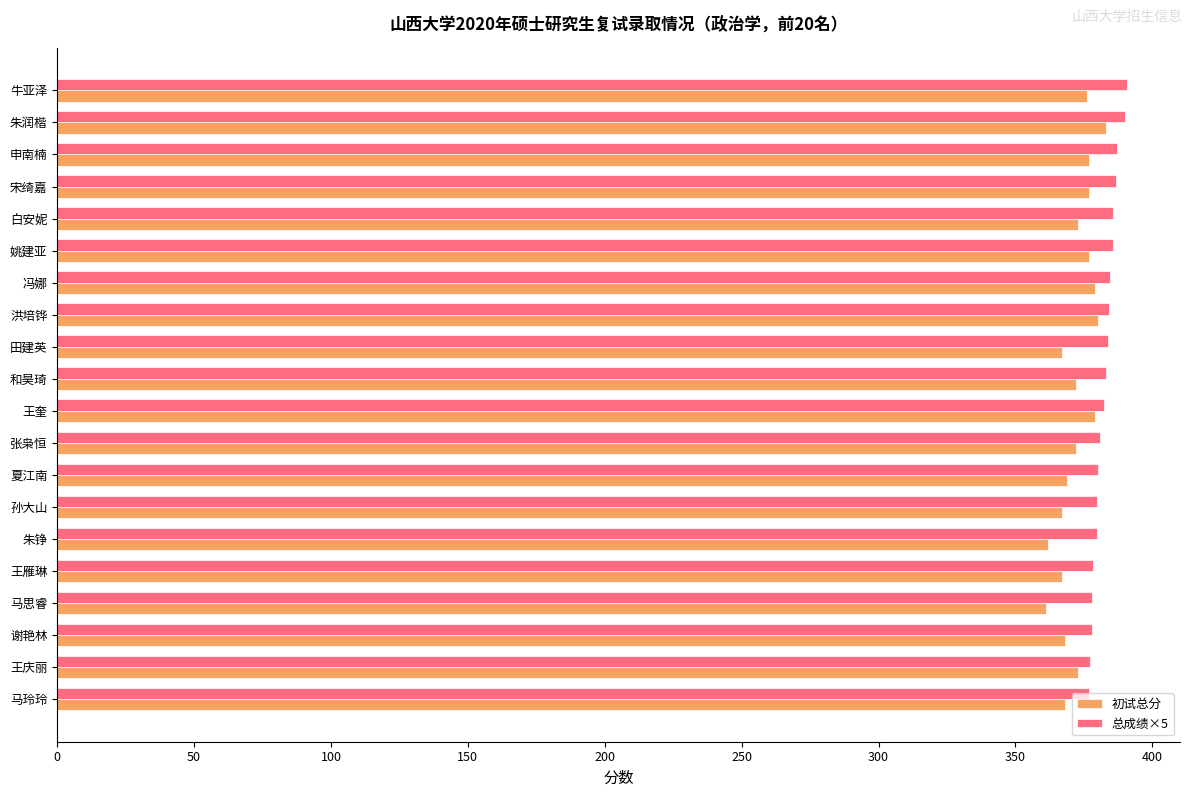

What is the smallest value displayed?

361.0